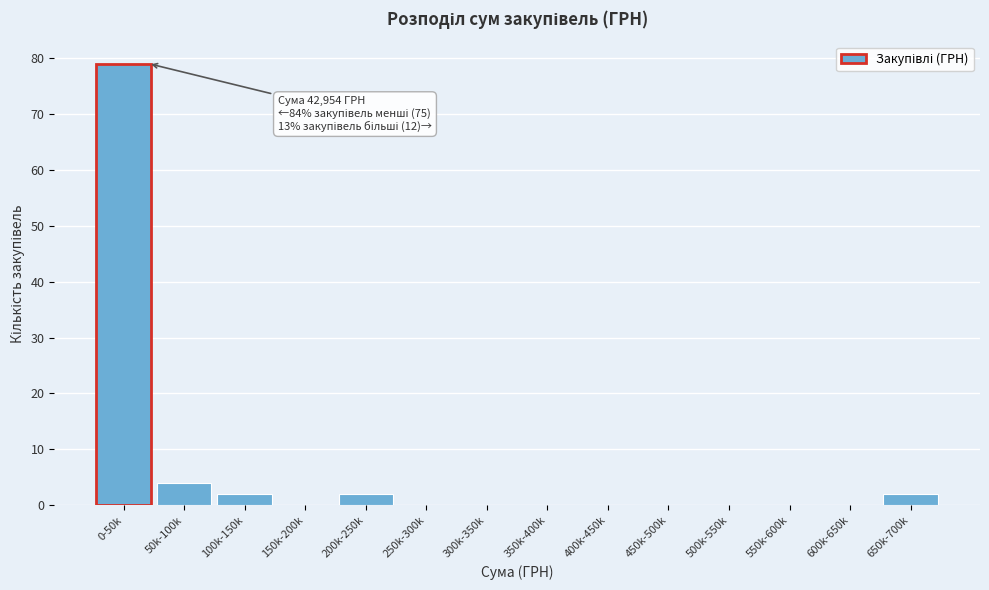

Reading right to left, extract all data points from this chart.

650k-700k=2	600k-650k=0	550k-600k=0	500k-550k=0	450k-500k=0	400k-450k=0	350k-400k=0	300k-350k=0	250k-300k=0	200k-250k=2	150k-200k=0	100k-150k=2	50k-100k=4	0-50k=79